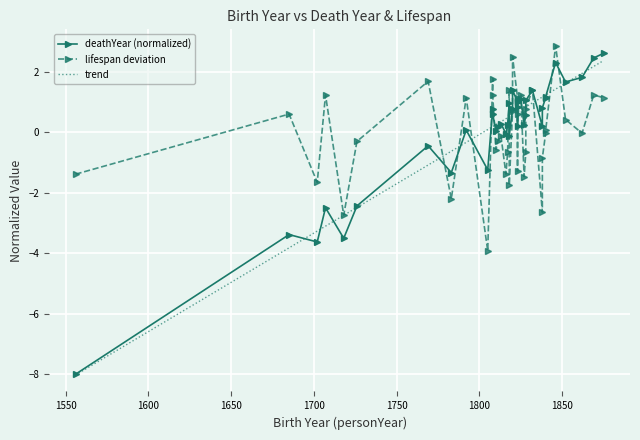

Which series has the largest total across all categories?

lifespan deviation